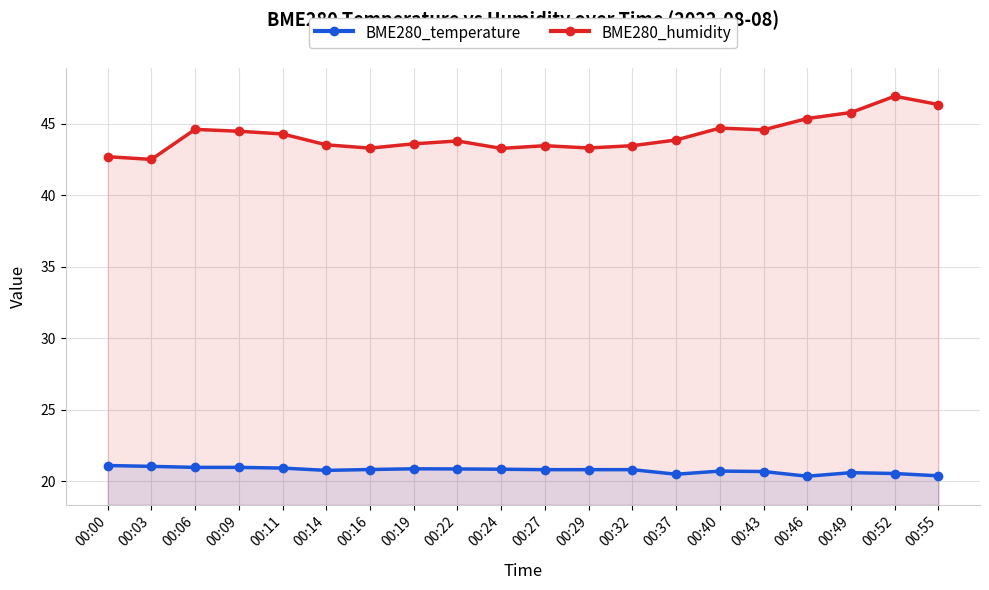

Which series has the largest range (max minus min)?

BME280_humidity